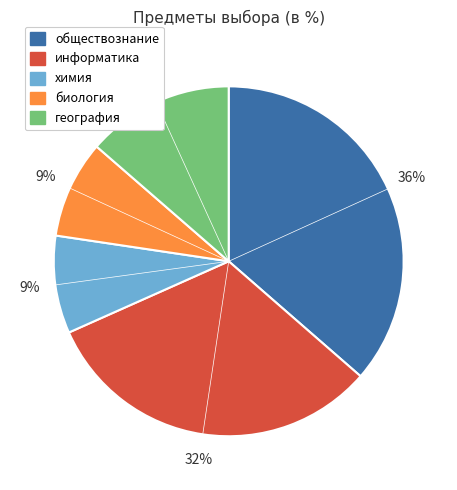

Is it true that химия is 19% of the pie?

False